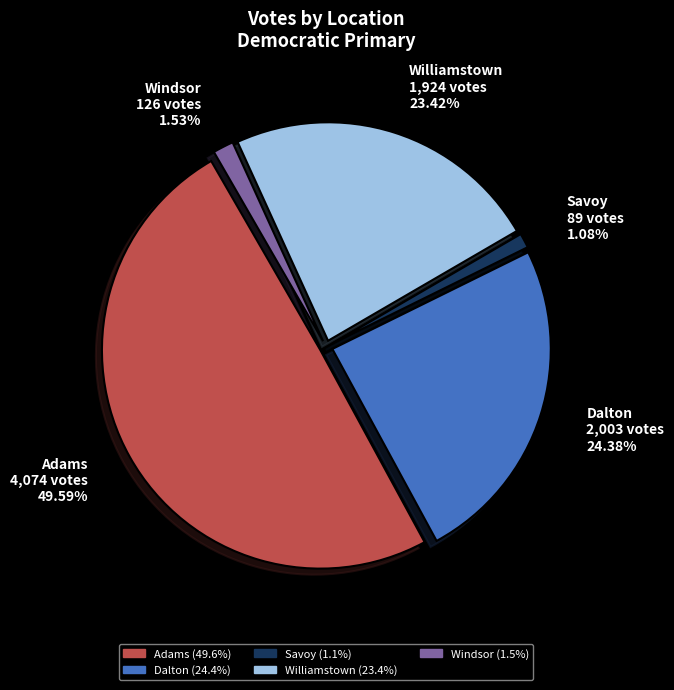

Does any single category account for the majority?

No